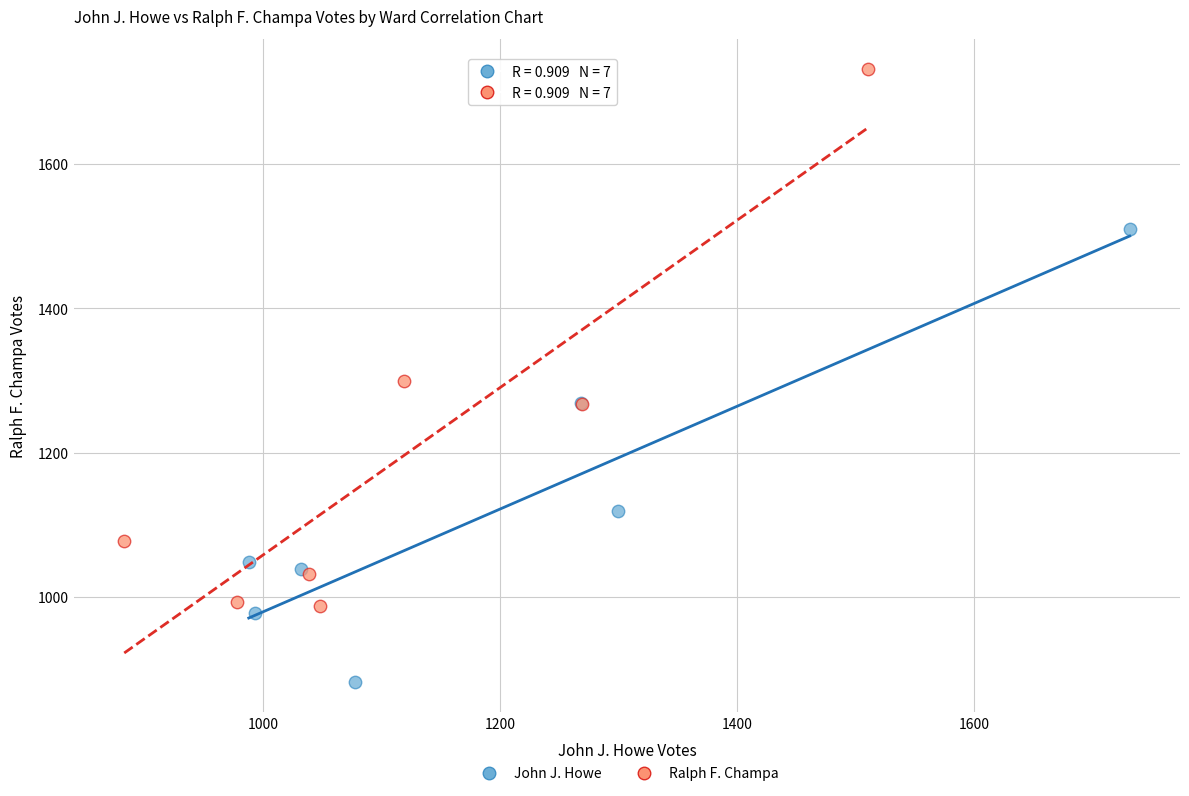

Which series has the largest Y range (max minus min)?

Ralph F. Champa